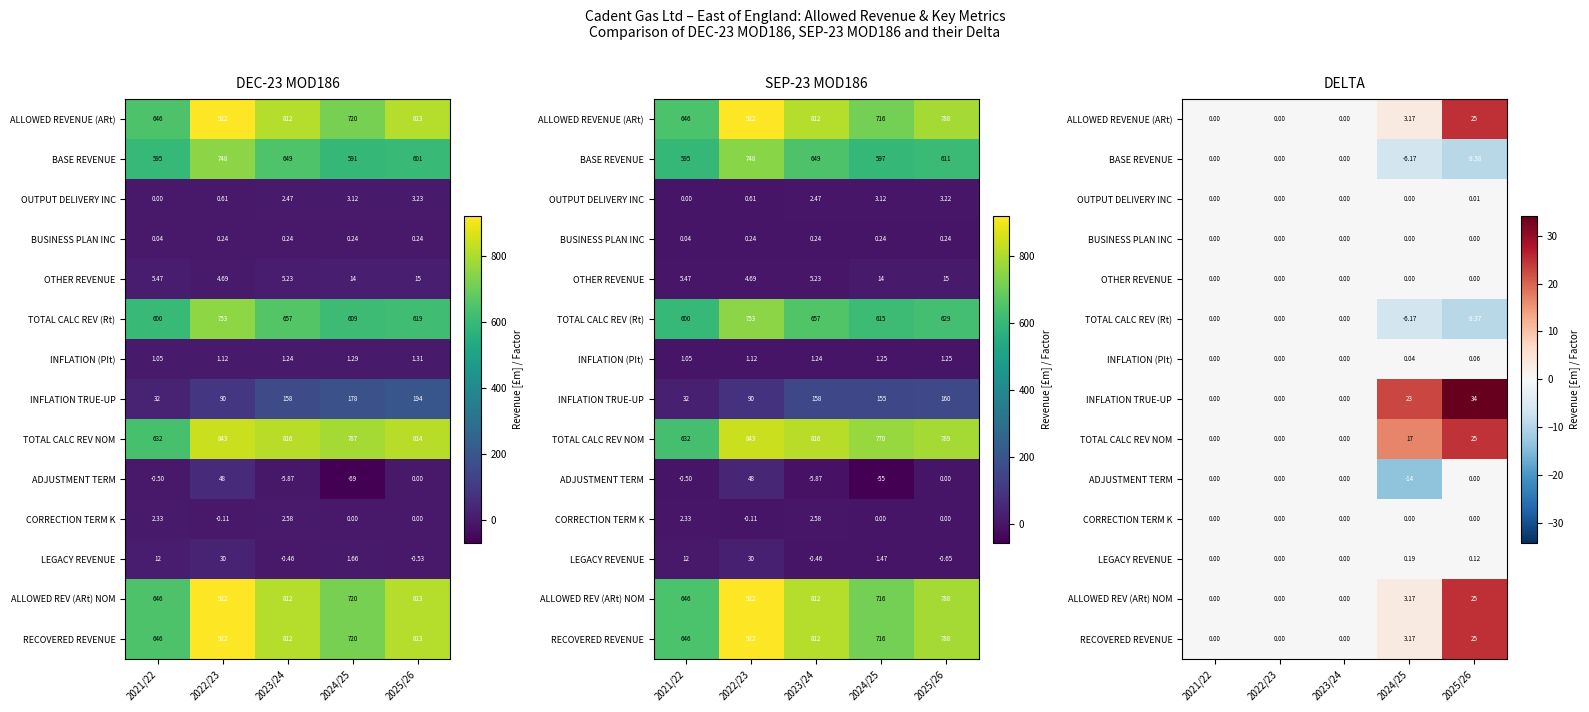

Is the value of BUSINESS PLAN INC at 2022/23 greater than the value of OTHER REVENUE at 2021/22?

No